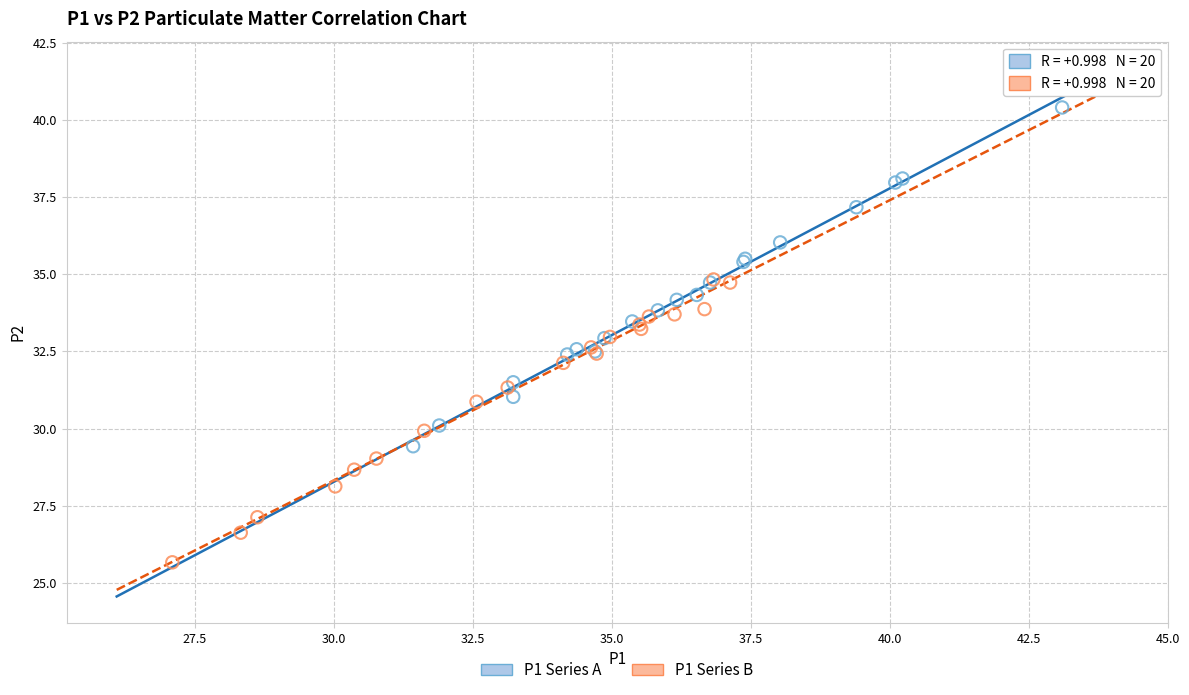

Which series has the largest Y range (max minus min)?

P1 Series A